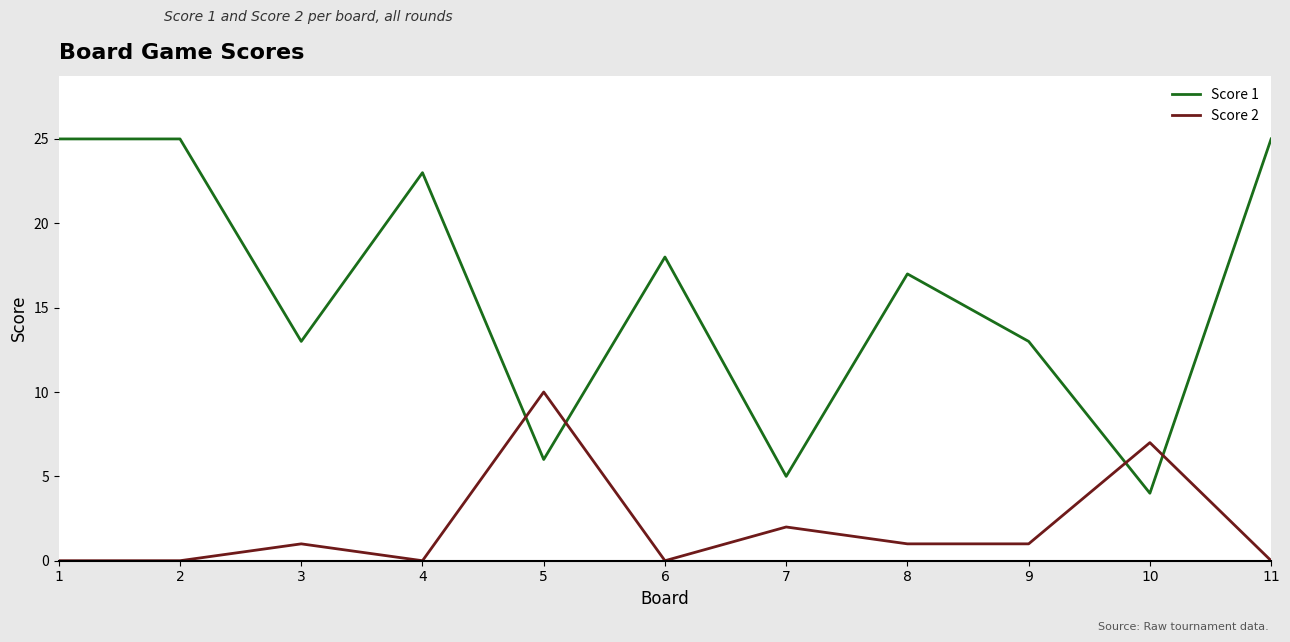

Which series has the widest spread of values?

Score 1